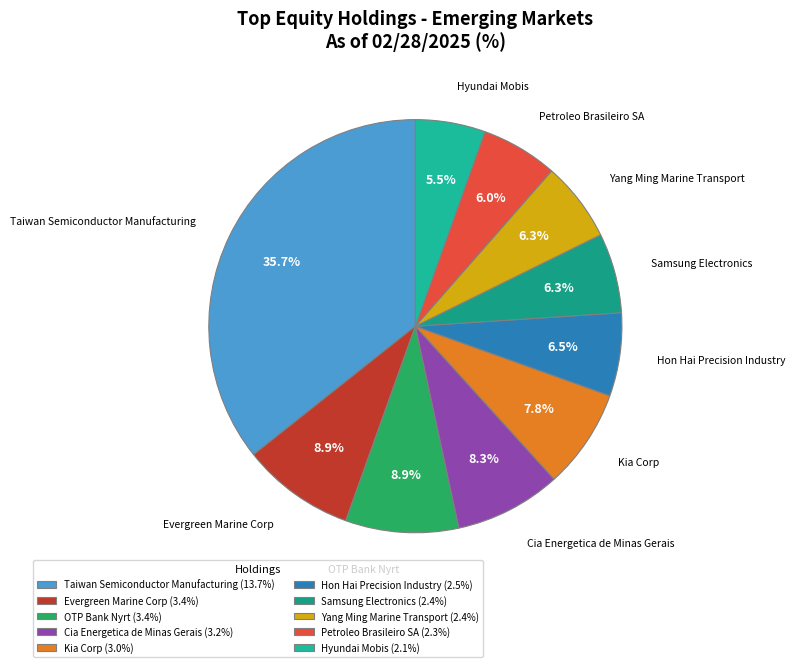

Between Evergreen Marine Corp and Hyundai Mobis, which is larger?

Evergreen Marine Corp